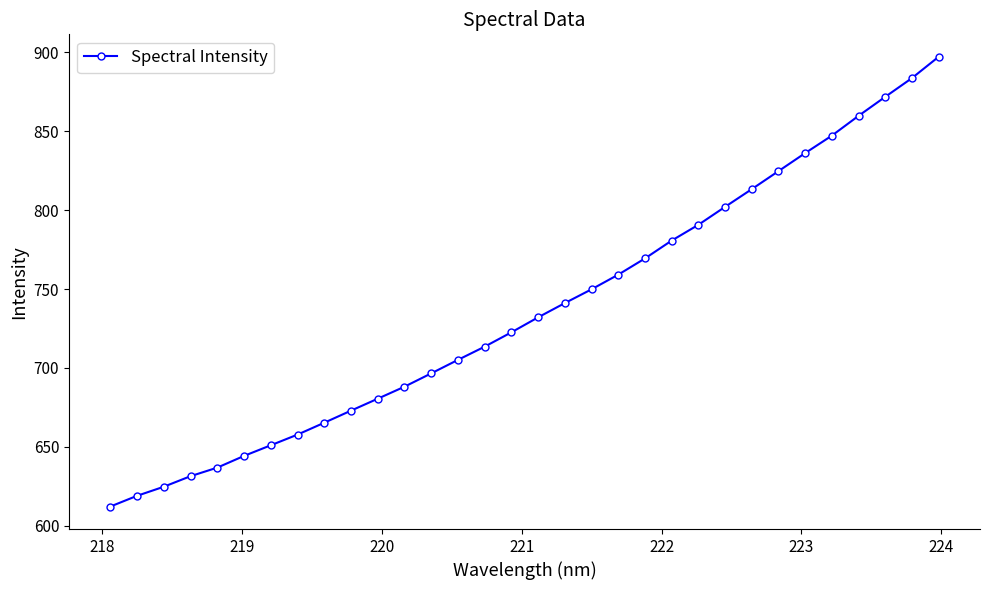

True or false: there are more than 2 points higher than both neighbors.

False